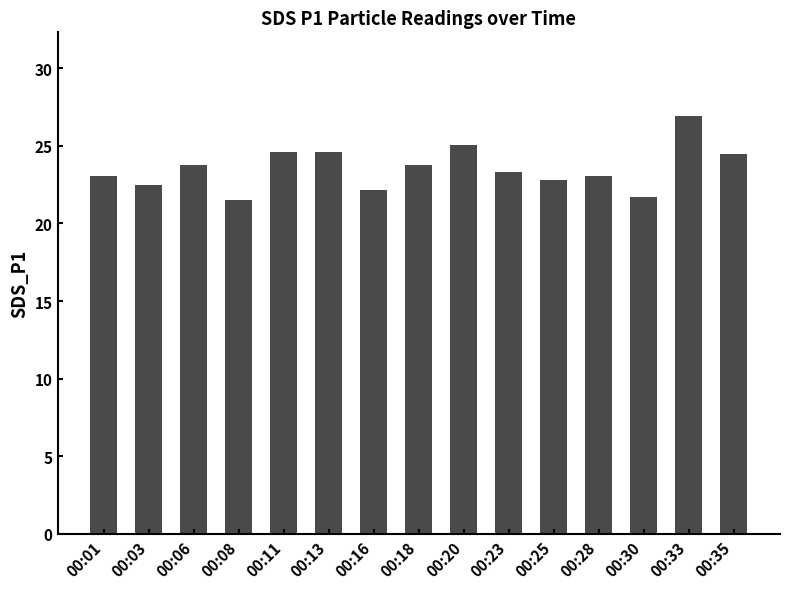

Count the number of categories in the chart.

15